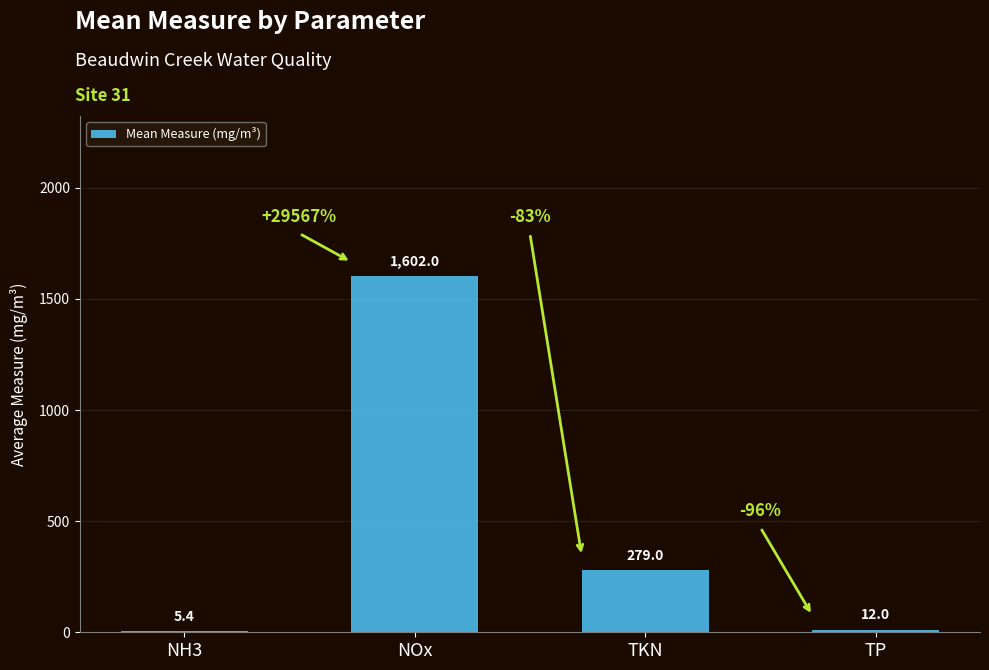

What is the sum of all values?

1898.4